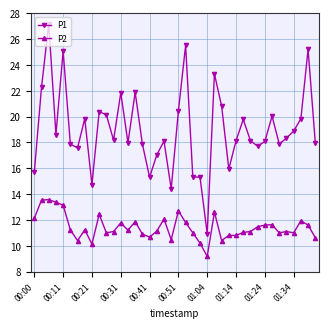

In P1, how many points are higher than both neighbors (excluding endpoints)?

12